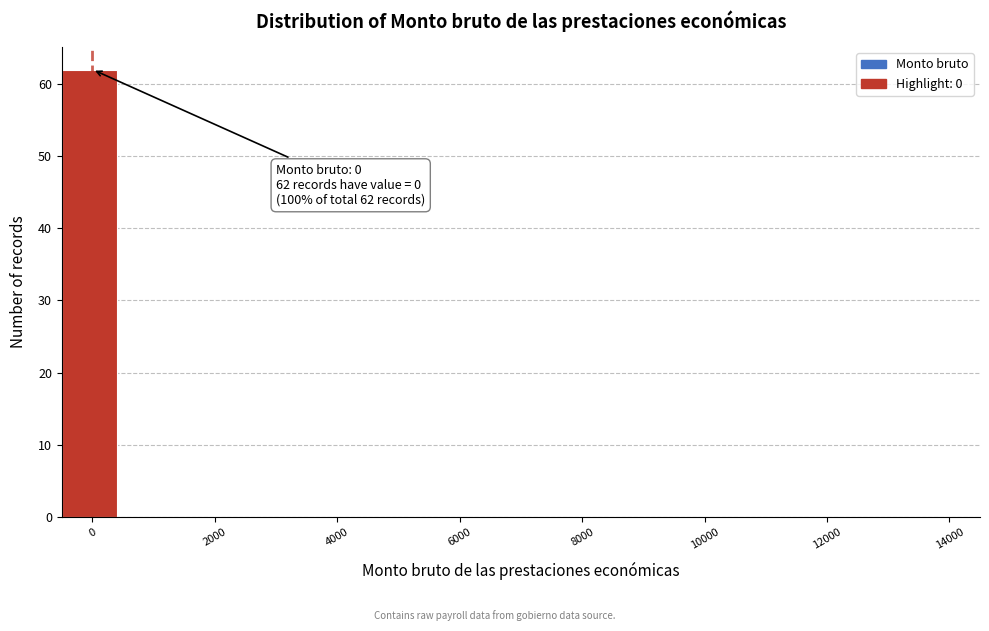

Over which range of the x-axis is the bar tallest?

-500 to 500